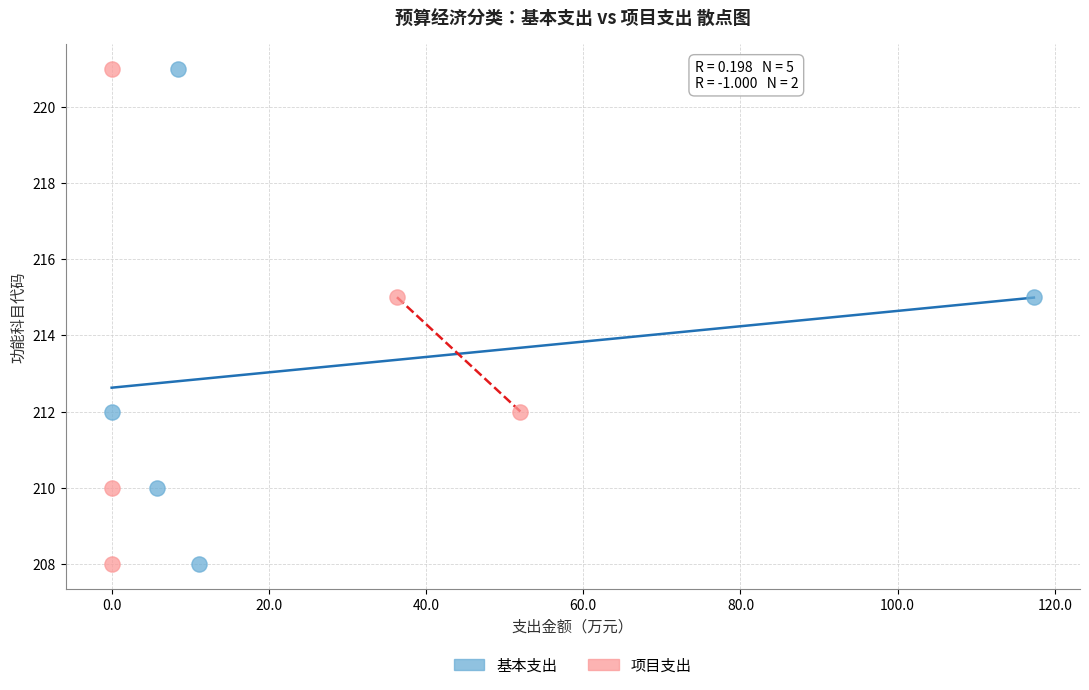

What are all the series names shown in the legend?

基本支出, 项目支出